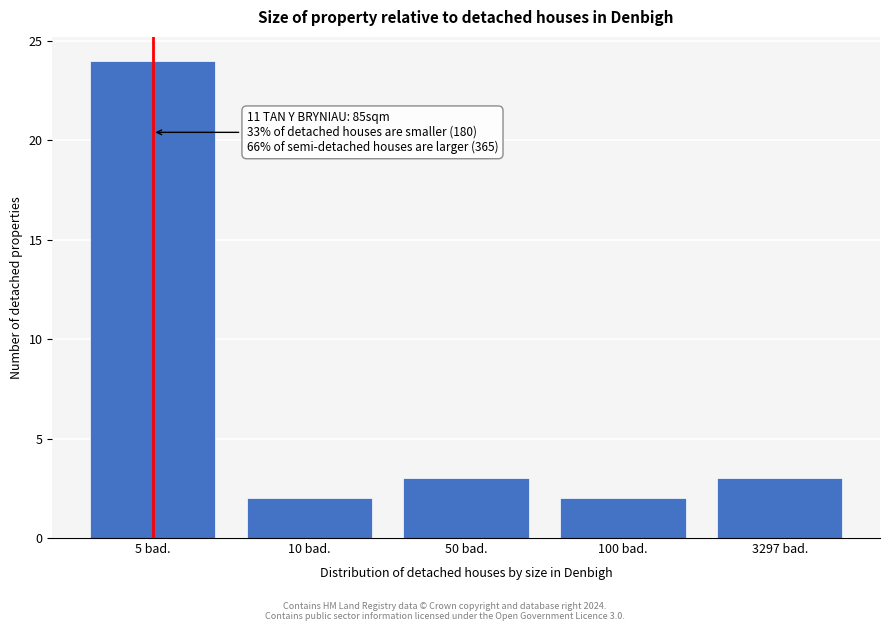

Reading right to left, extract all data points from this chart.

3297 bad.=3	100 bad.=2	50 bad.=3	10 bad.=2	5 bad.=24